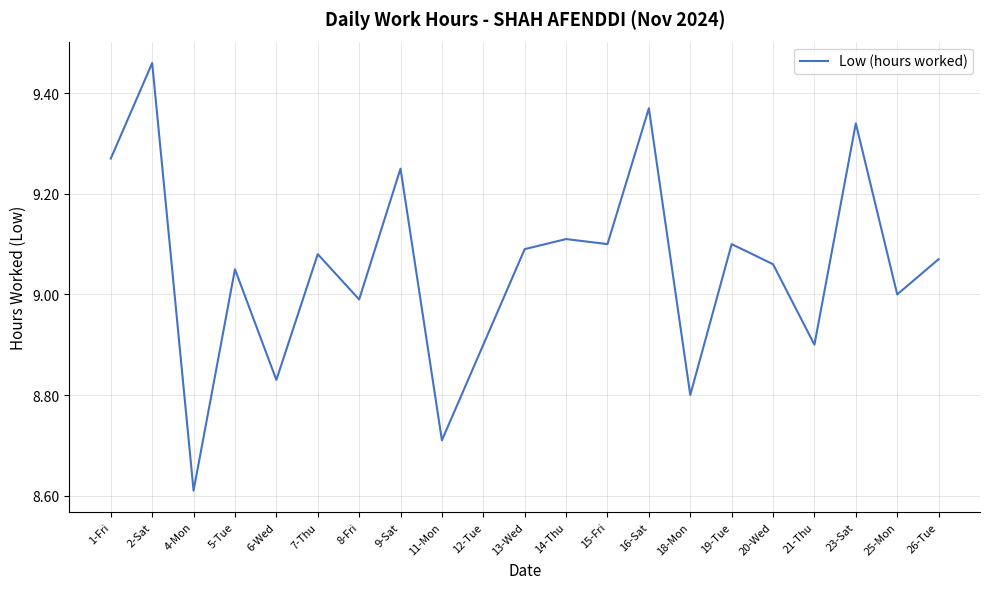

What position from the right is 18-Mon?

7